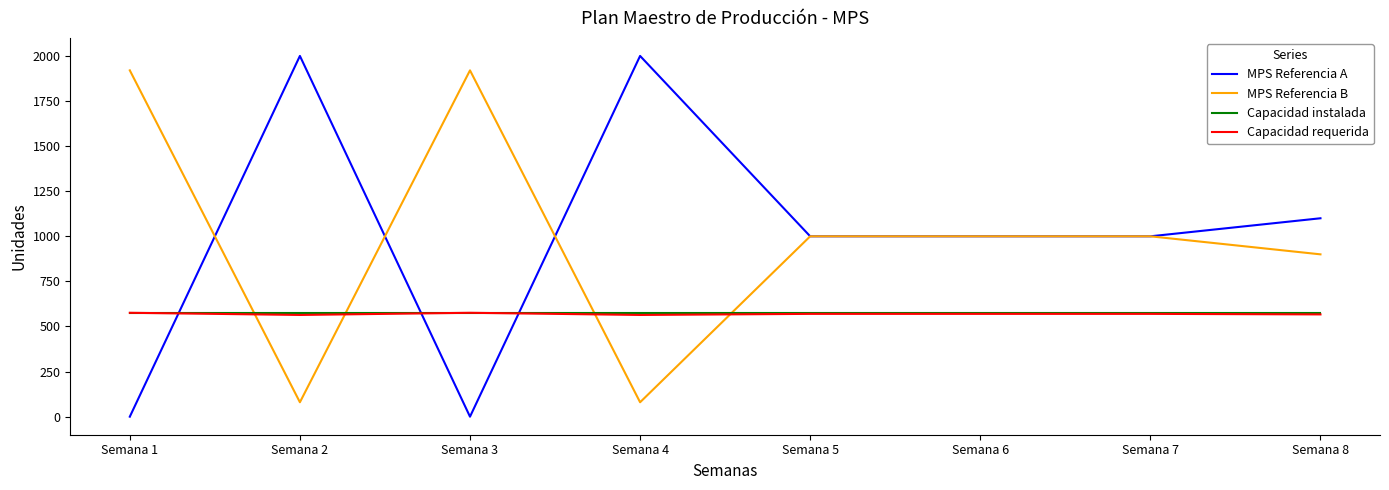

What is the maximum value shown in the chart?

2000